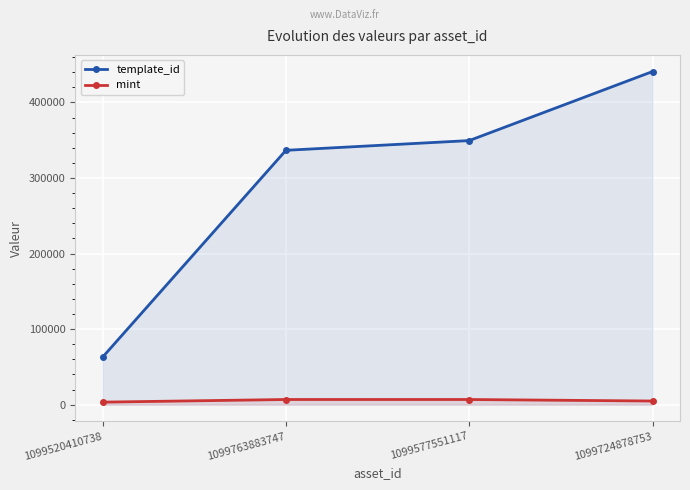

Reading left to right, what are all the values shown in this chart?

template_id: 62974	336643	349523	440886
mint: 3348	6838	6829	4829